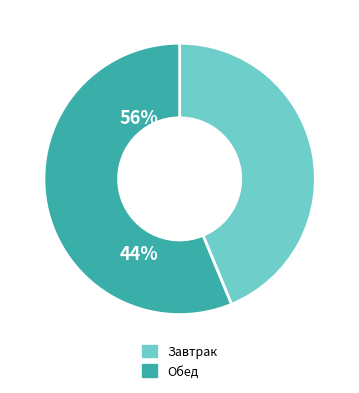

Do Обед and Завтрак together represent more than half of the pie?

Yes